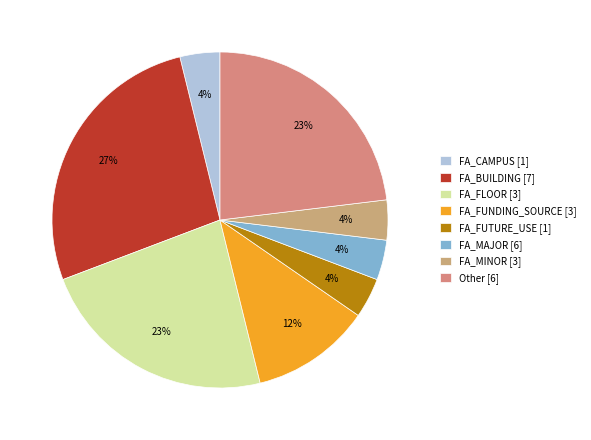

Rank the categories by value from highest to lowest.

FA_BUILDING [7], FA_FLOOR [3], Other [6], FA_FUNDING_SOURCE [3], FA_CAMPUS [1], FA_FUTURE_USE [1], FA_MAJOR [6], FA_MINOR [3]